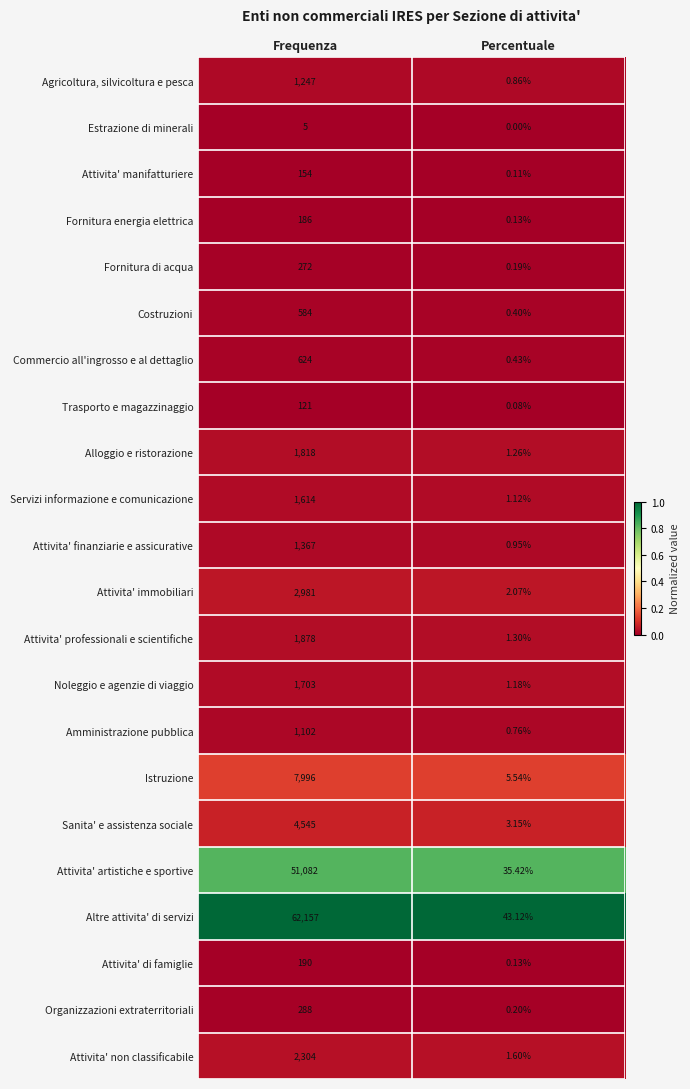

List the labels in order of Commercio all'ingrosso e al dettaglio value, largest first.

Frequenza, Percentuale